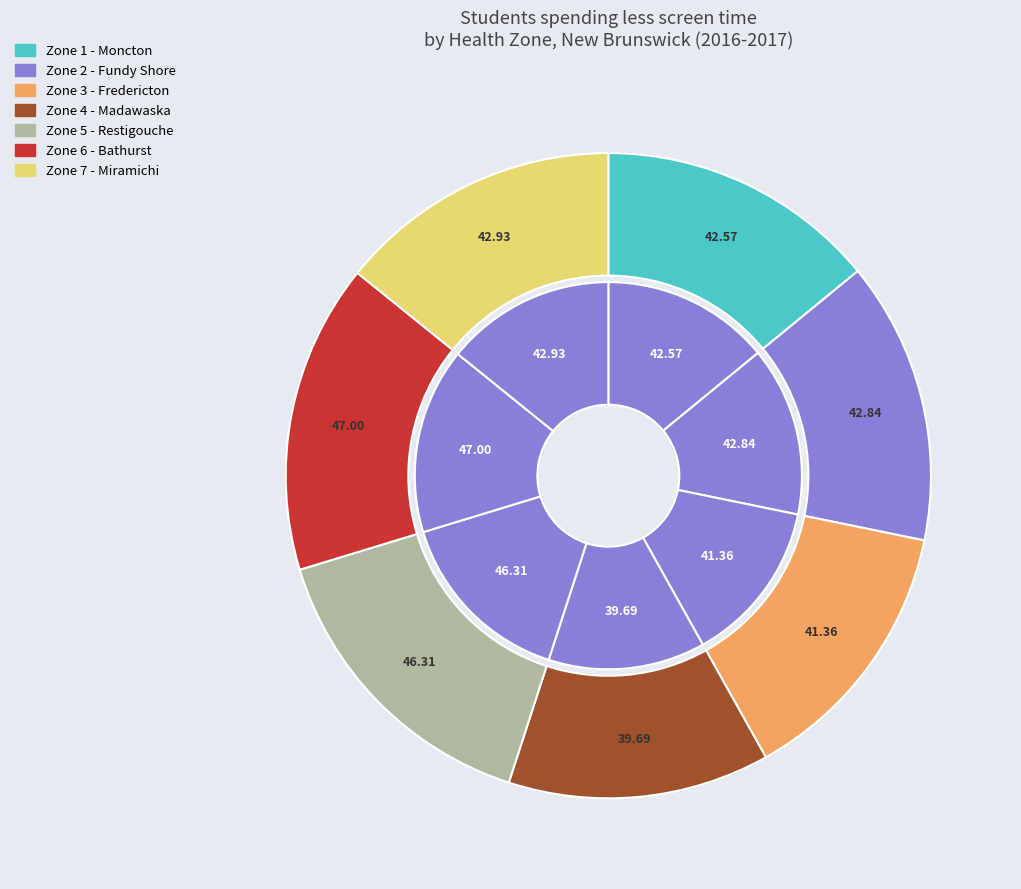

Rank the categories by value from lowest to highest.

Zone 4 - Madawaska and North-West Area, Zone 3 - Fredericton and River Valley Area, Zone 1 - Moncton and South-East Area, Zone 2 - Fundy Shore and Saint John Area, Zone 7 - Miramichi Area, Zone 5 - Restigouche Area, Zone 6 - Bathurst and Acadian Peninsula Area